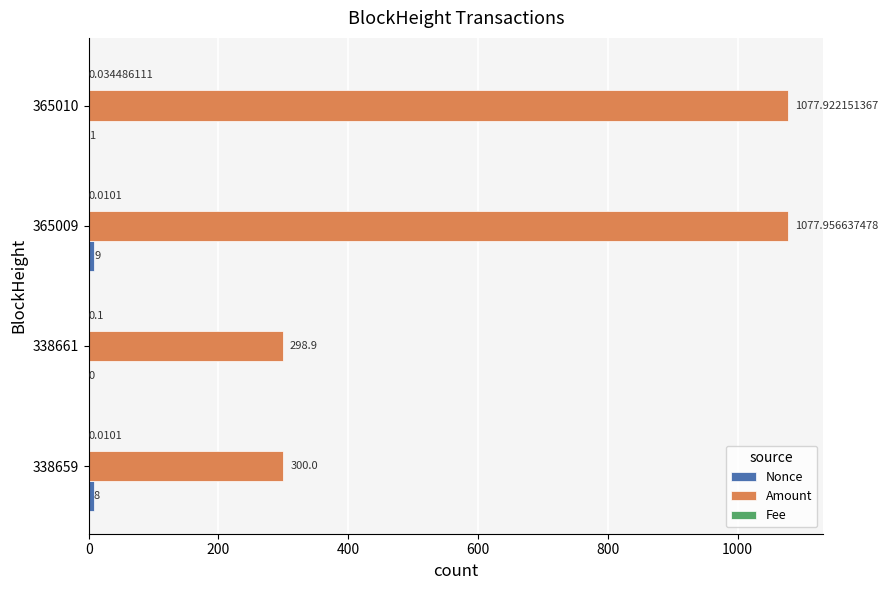

Which series has the largest total across all categories?

Amount